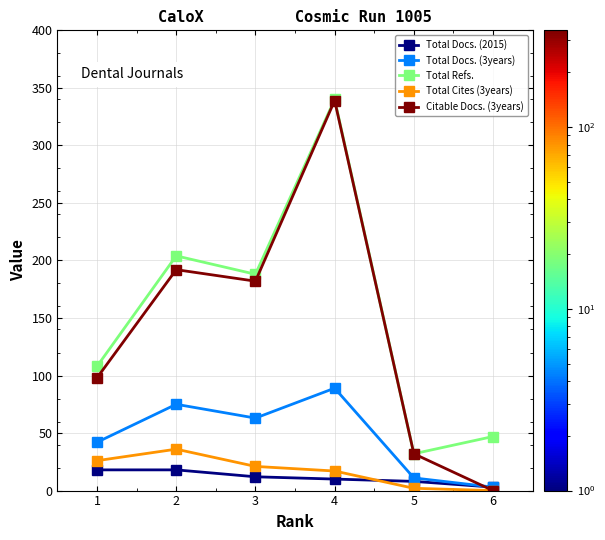

What is the value of the Citable Docs. (3years) point at the 3rd from the left?

182